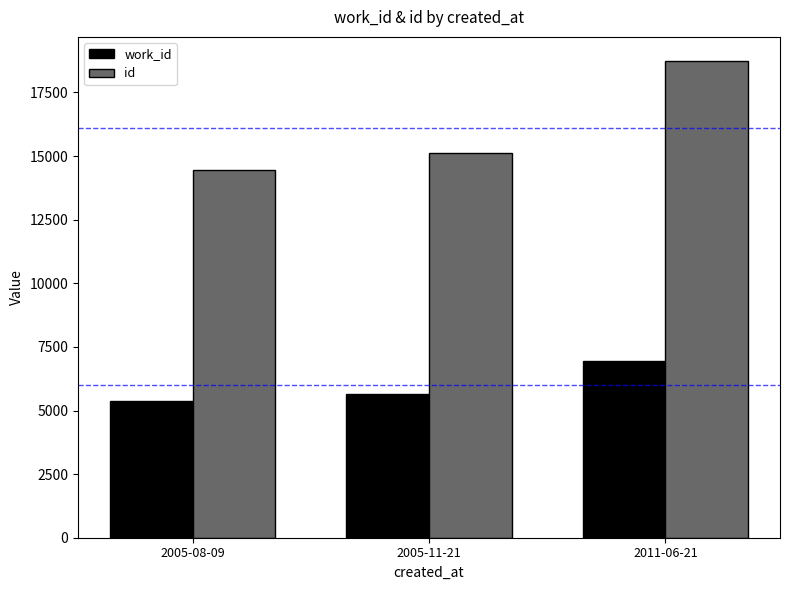

Reading left to right, what are all the values shown in this chart?

work_id: 5386	5655	6956
id: 14473	15108	18748